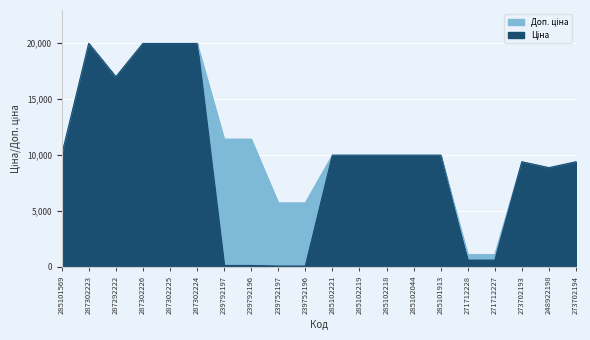

What is the sum of the Ціна values at 239792196 and 273702193?

9498.1